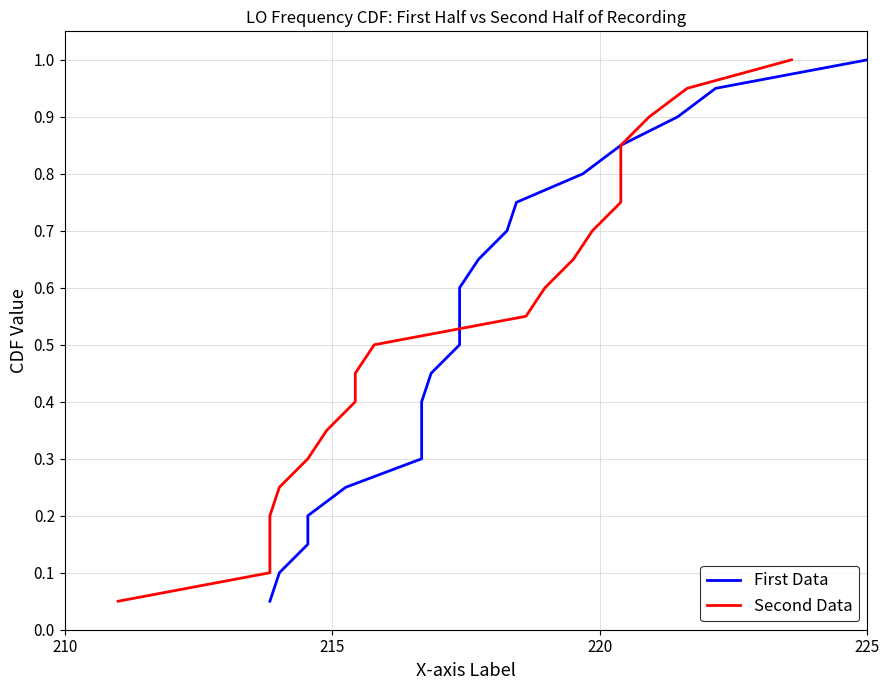

Reading left to right, transcribe all the data shown in this chart.

First Data: 0.1	0.1	0.1	0.2	0.2	0.3	0.3	0.4	0.5	0.5	0.6	0.6	0.7	0.7	0.8	0.8	0.8	0.9	0.9	1.0
Second Data: 0.1	0.1	0.1	0.2	0.2	0.3	0.3	0.4	0.5	0.5	0.6	0.6	0.7	0.7	0.8	0.8	0.8	0.9	0.9	1.0